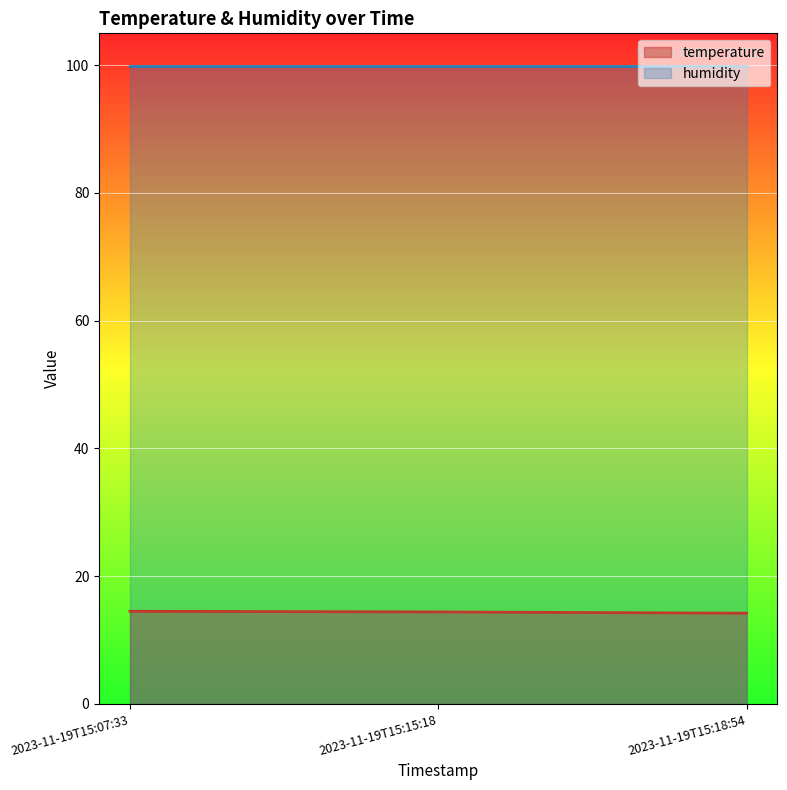

Is this an area chart (filled region under the line)?

No